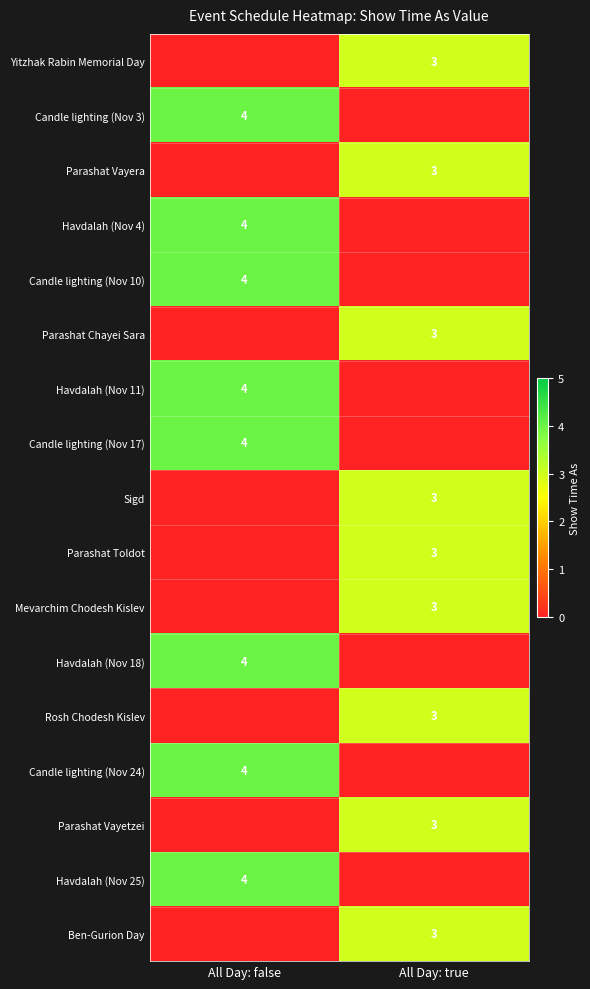

At which category does the chart reach its peak across all series?

All Day: false